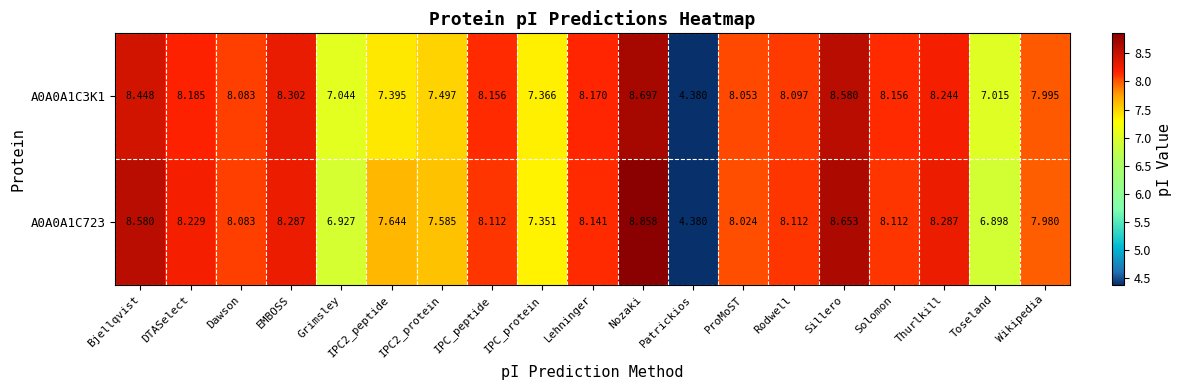

At which category is the sum across all series the highest?

Nozaki